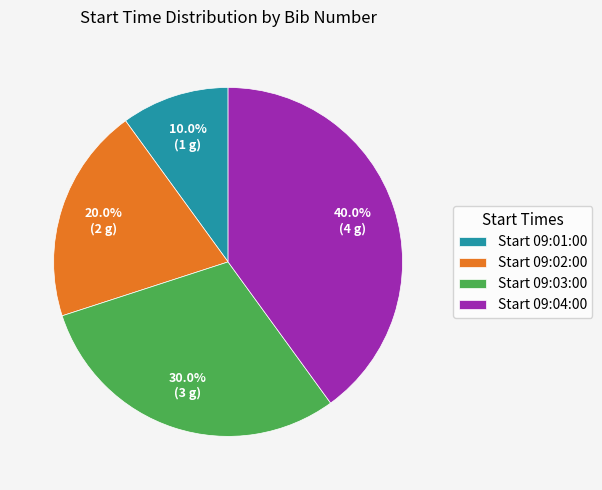

How much of the chart is everything except Start 09:04:00?

60.0%